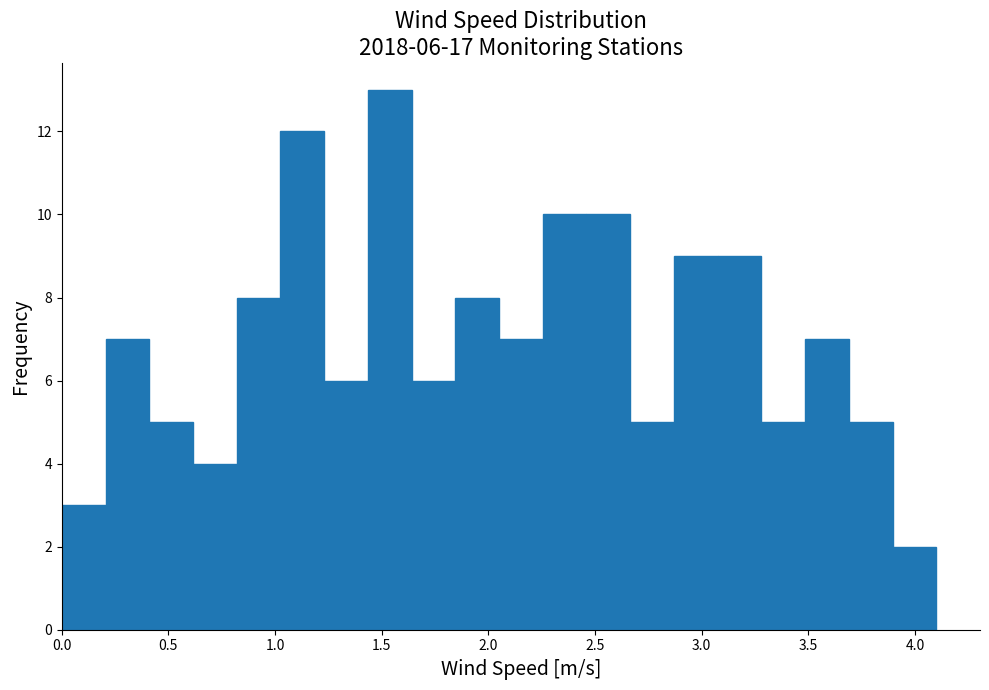

Over which range of the x-axis is the bar tallest?

1.435 to 1.640